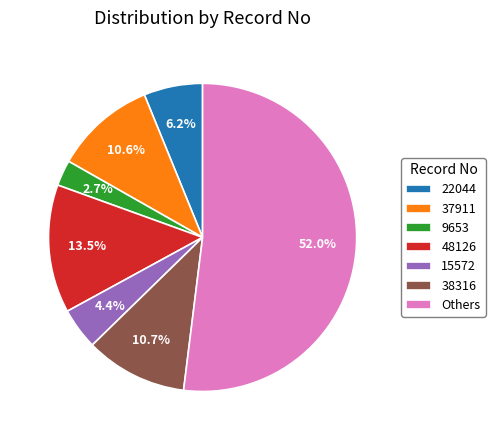

How much of the chart is everything except 37911?

89.4%